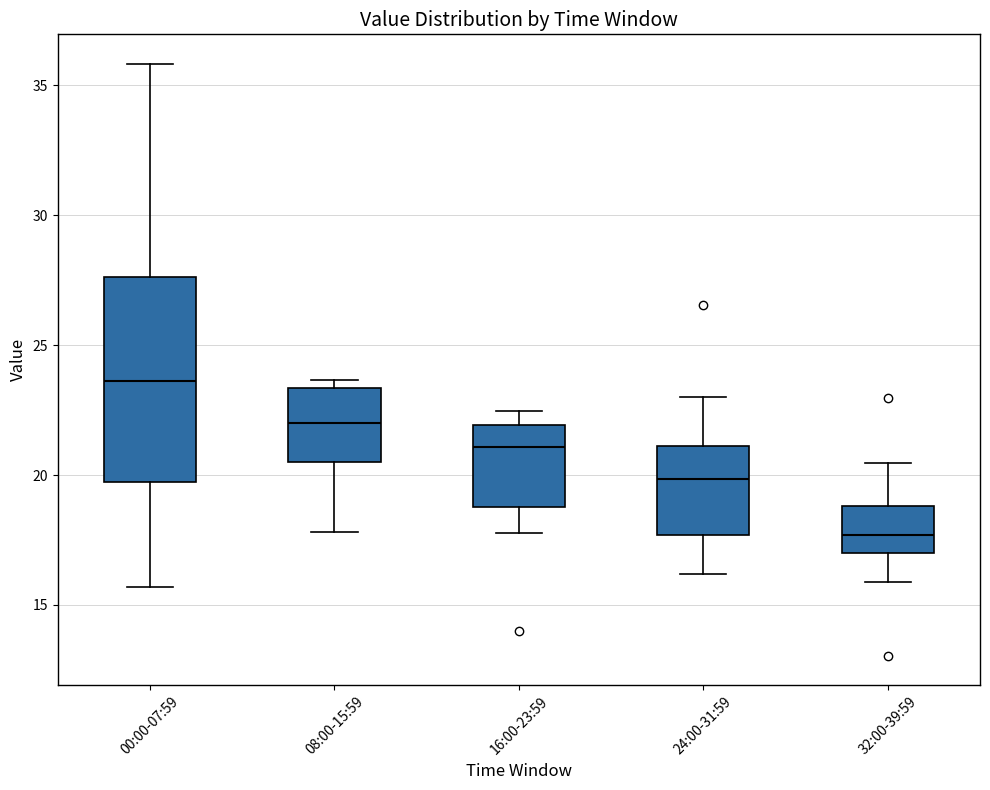

Which box is the tallest, from its lower edge to its upper edge?

00:00-07:59